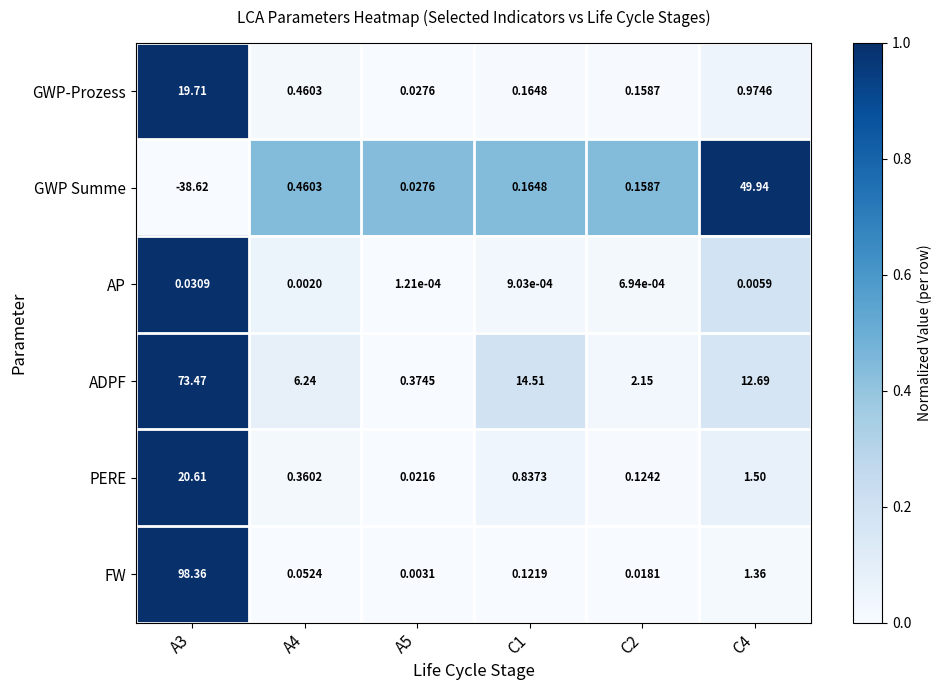

Rank the series by their maximum value, from highest to lowest.

FW, ADPF, GWP Summe, PERE, GWP-Prozess, AP